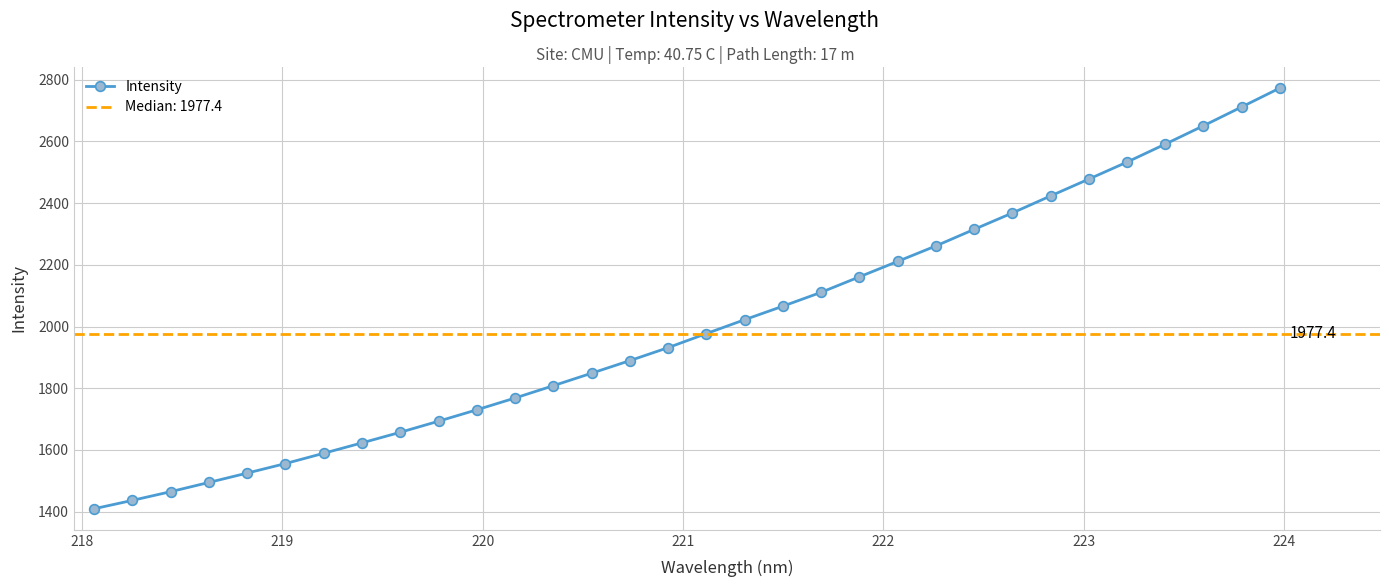

What is the difference between the maximum and minimum values?

1364.0